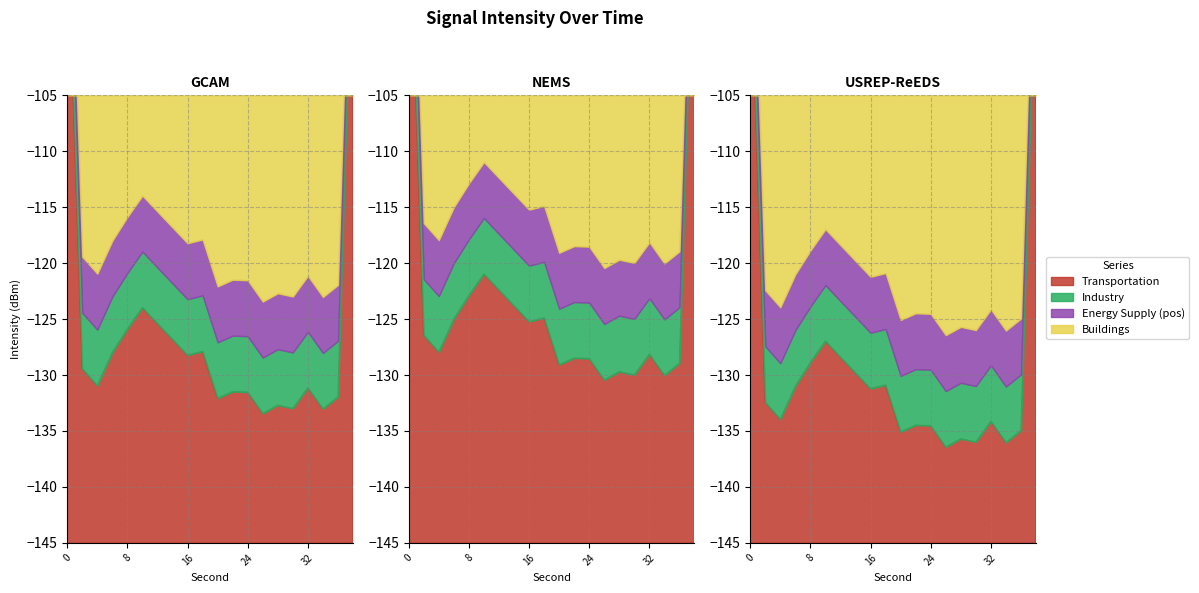

The value of second at 36 is 36.0. True or false?

True